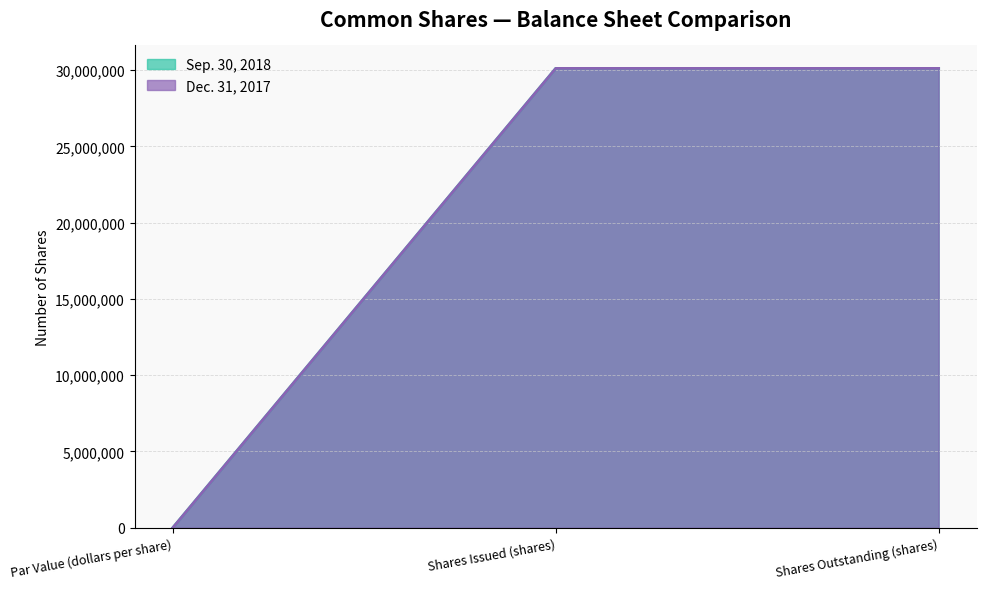

Which has a higher value, Shares Outstanding (shares) or Par Value (dollars per share)?

Shares Outstanding (shares)